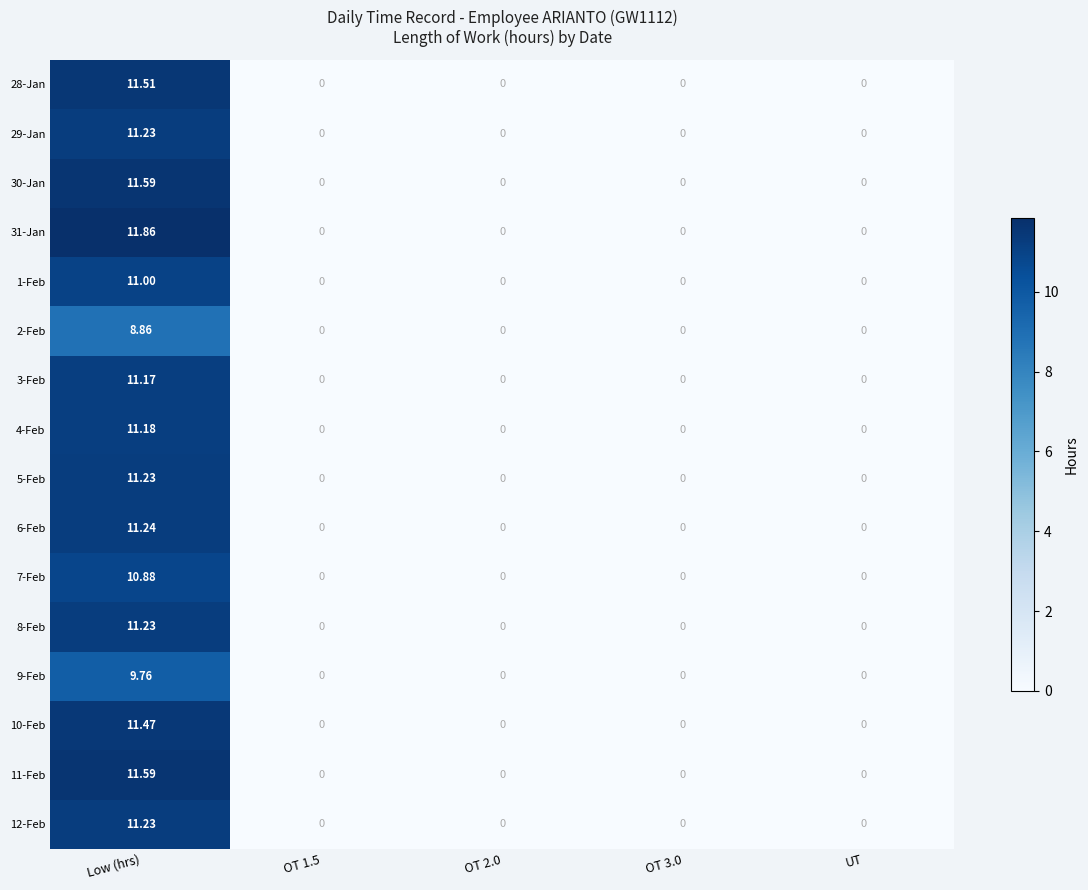

At which category is the sum across all series the highest?

Low (hrs)